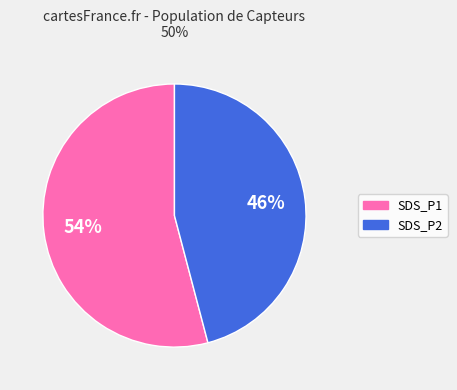

Is there any slice that represents more than half of the pie?

Yes